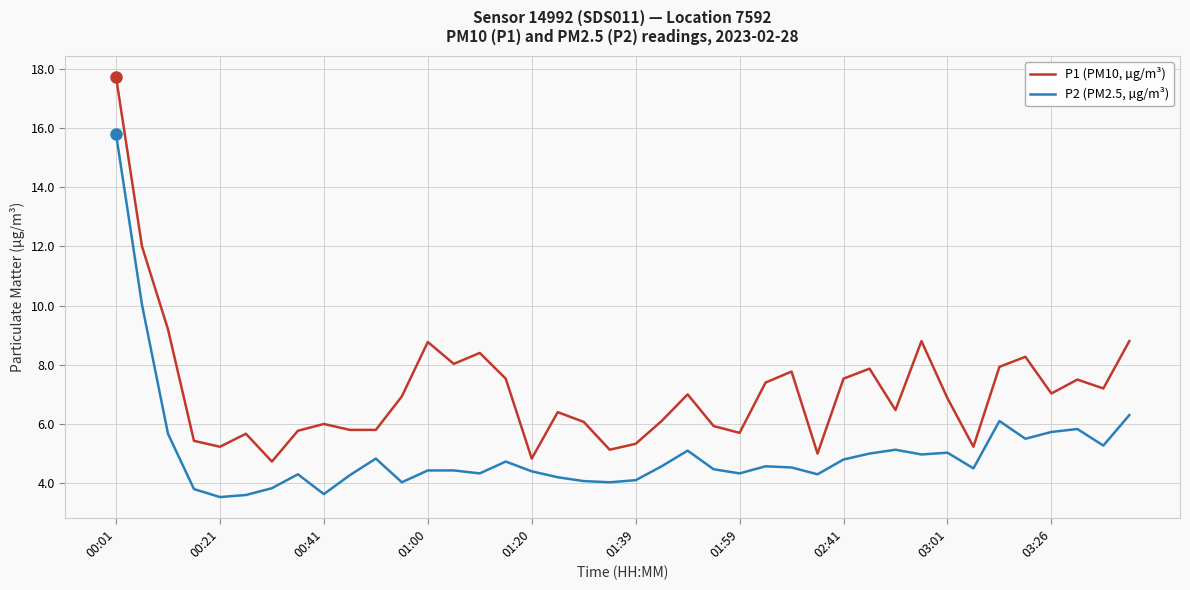

True or false: P1 (PM10, µg/m³) has more than 1 interior local peaks.

True